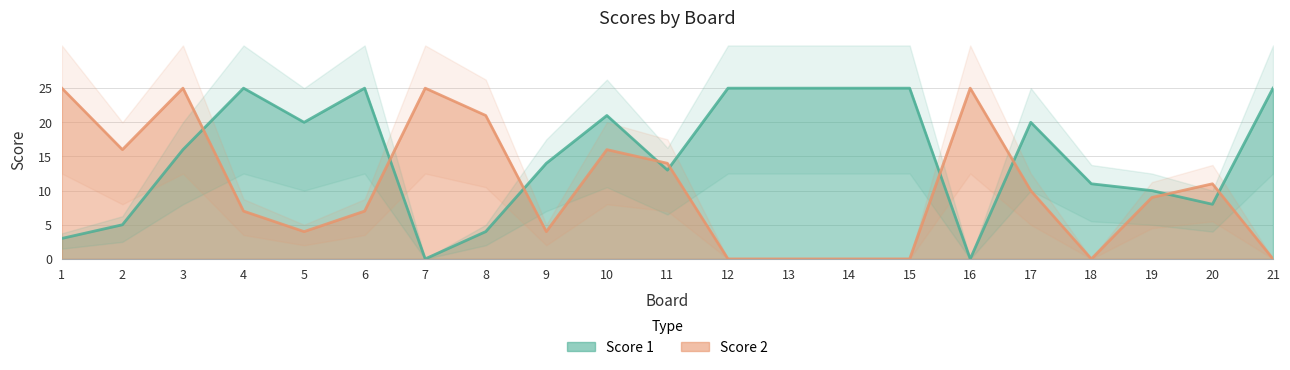

Where do Score 1 and Score 2 first cross each other?

3 and 4